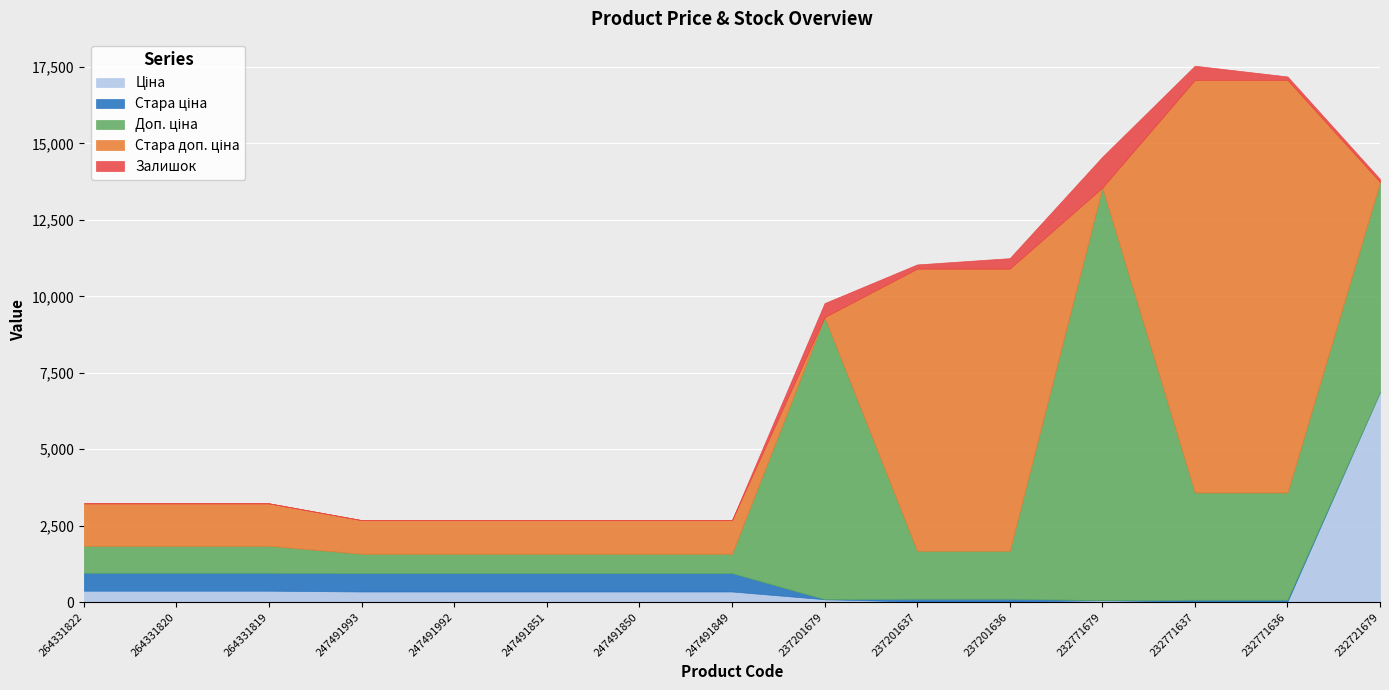

What is the average value of the Стара доп. ціна series?

3673.9